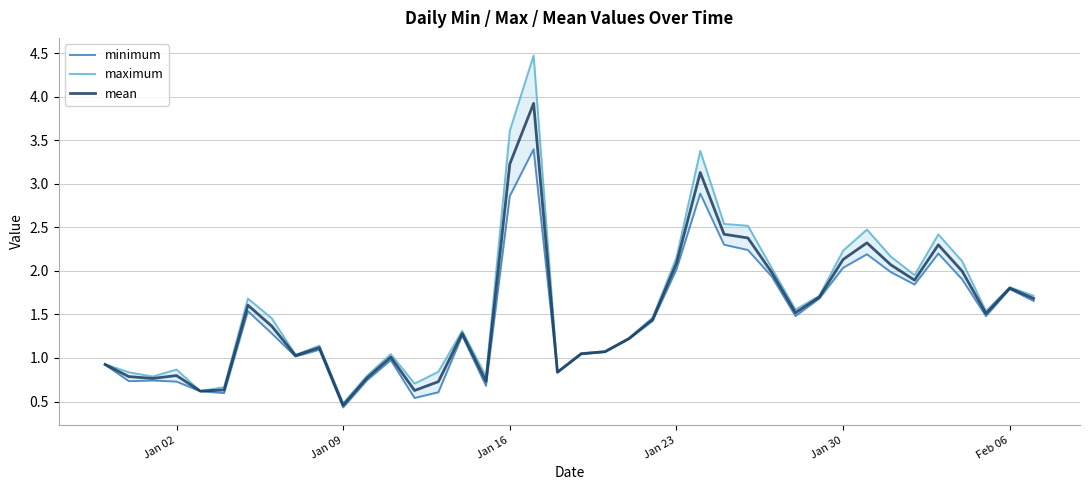

What is the greatest value displayed?

4.5